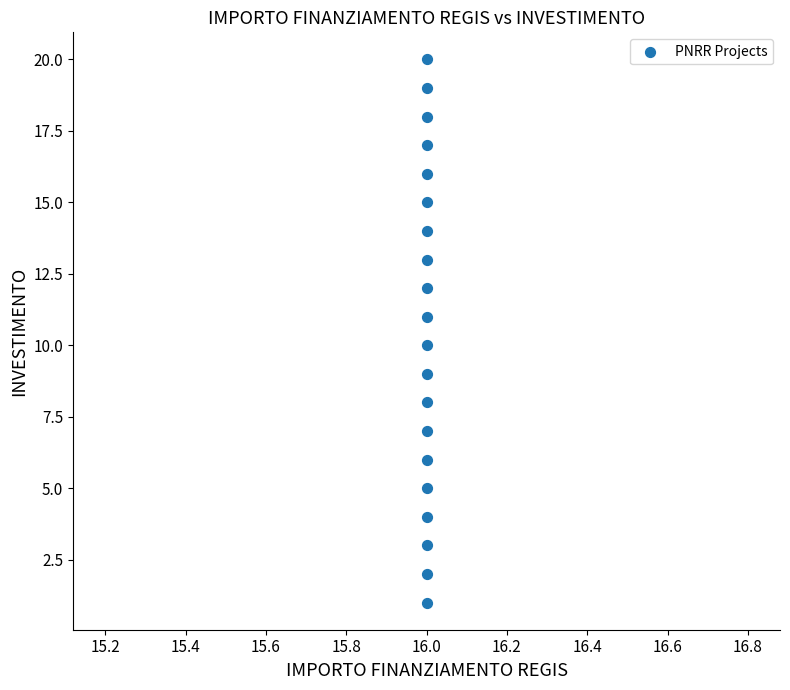

What is the range of Y values (max minus min)?

19